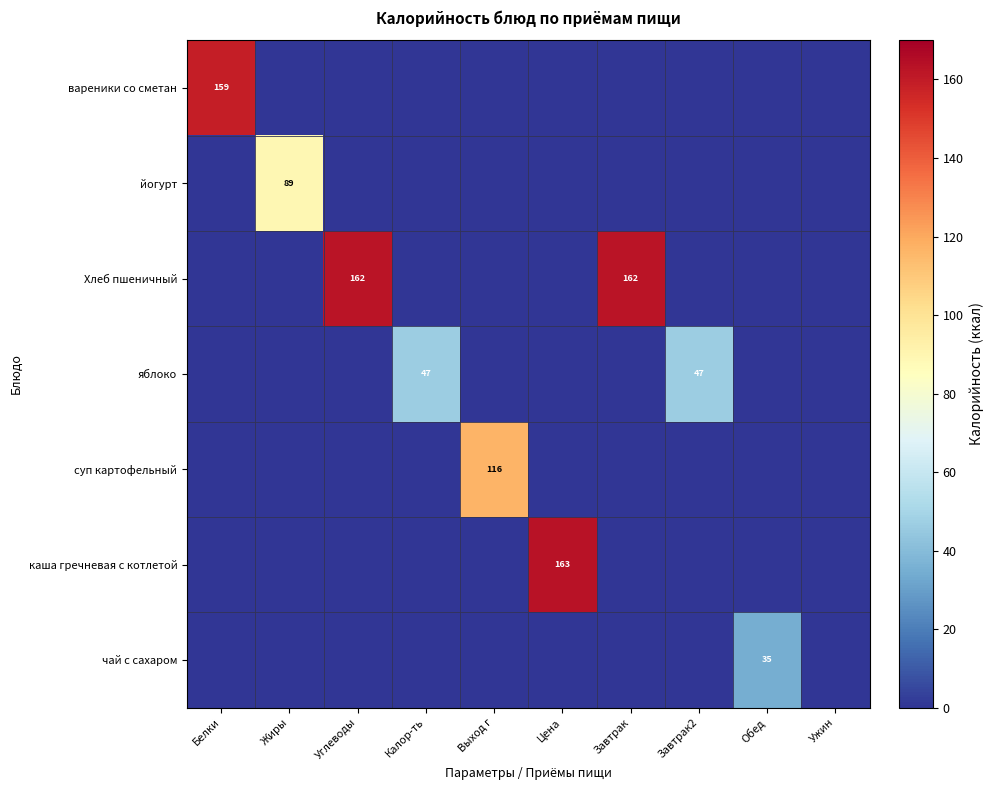

Which category has the highest value across all series?

Цена